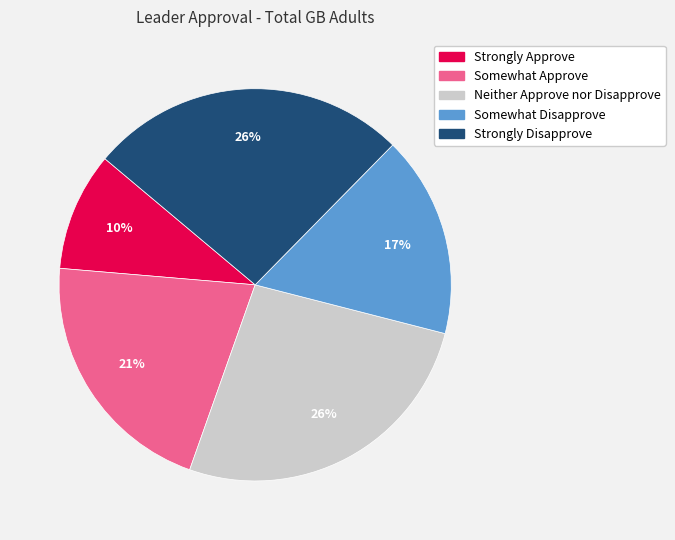

To the nearest percent, what percentage of the pie is Neither Approve nor Disapprove?

26%